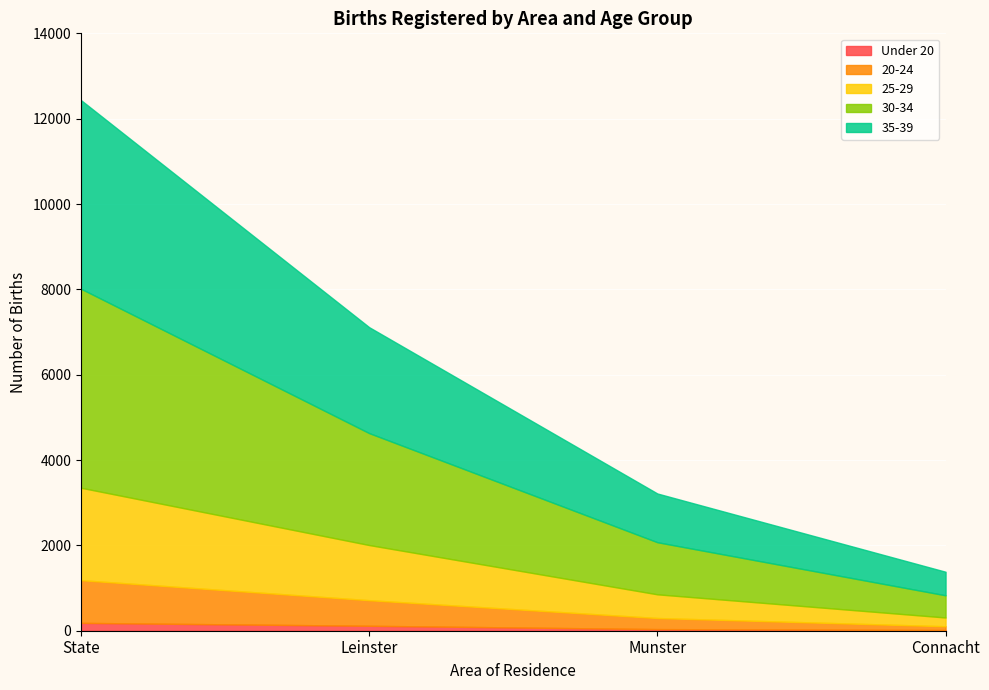

How many data points in 20-24 are above 600?

1